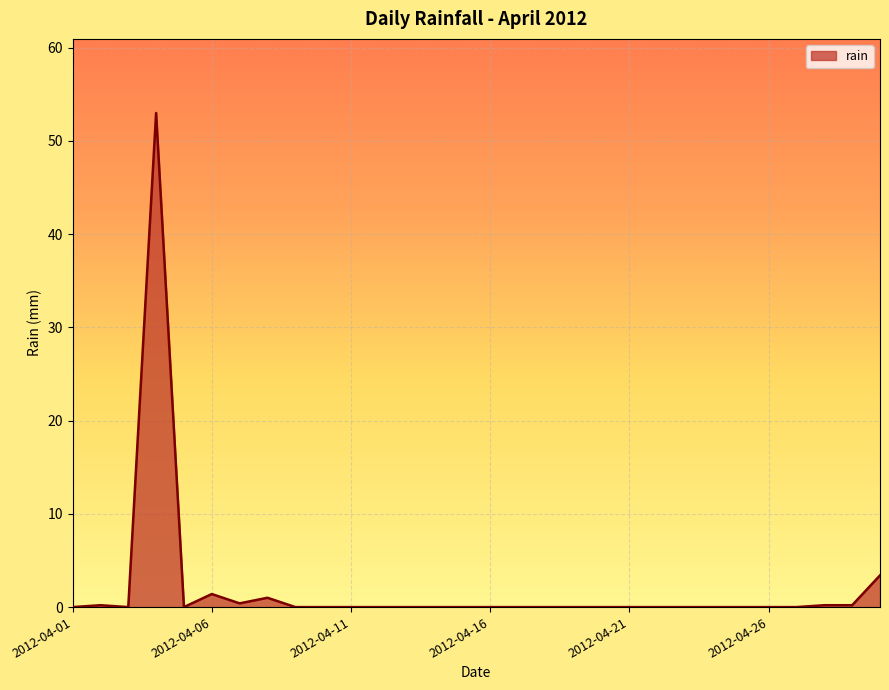

Does the chart have visible grid lines?

Yes